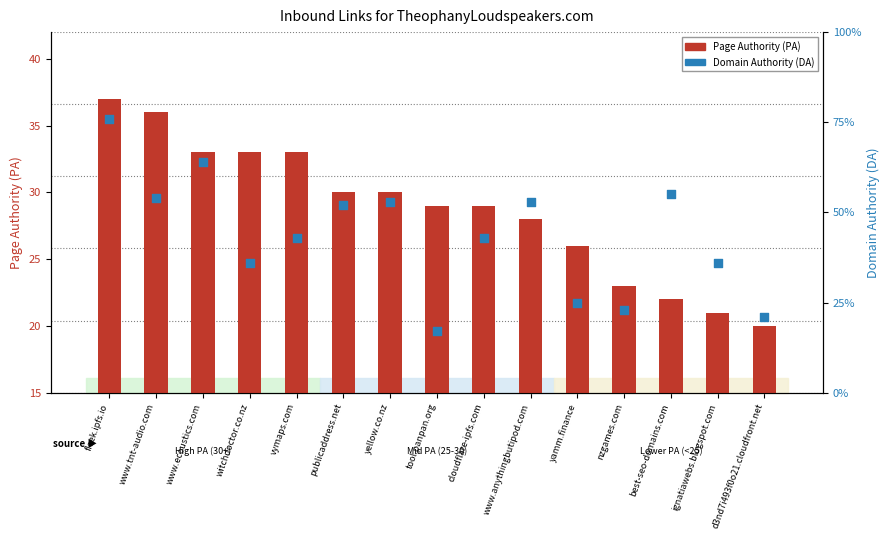

What are all the series names shown in the legend?

Page Authority (PA), Domain Authority (DA)